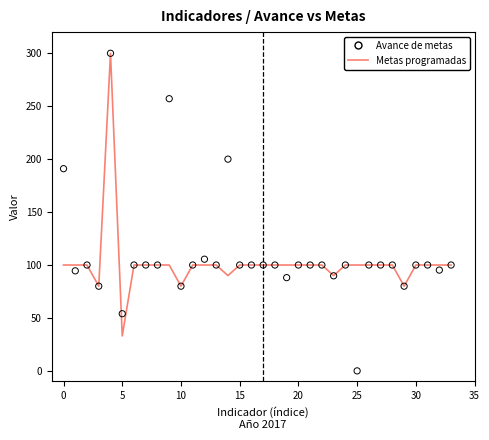

Which series has the largest Y range (max minus min)?

Avance de metas